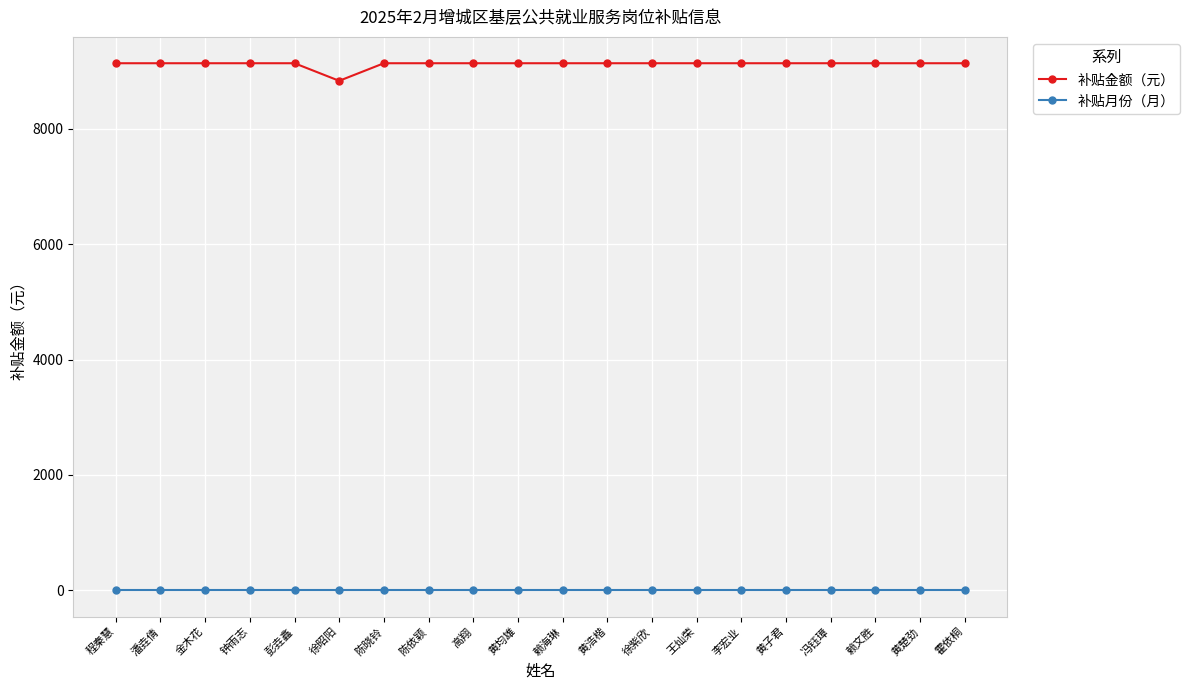

True or false: 补贴月份（月） and 补贴金额（元） intersect in this chart.

False